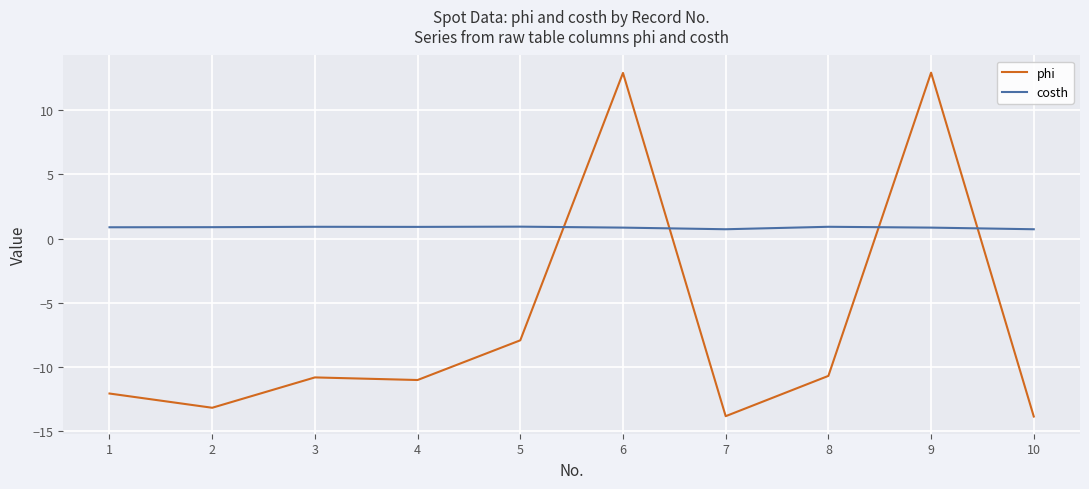

The value of costh at 6 is 0.9. True or false?

True